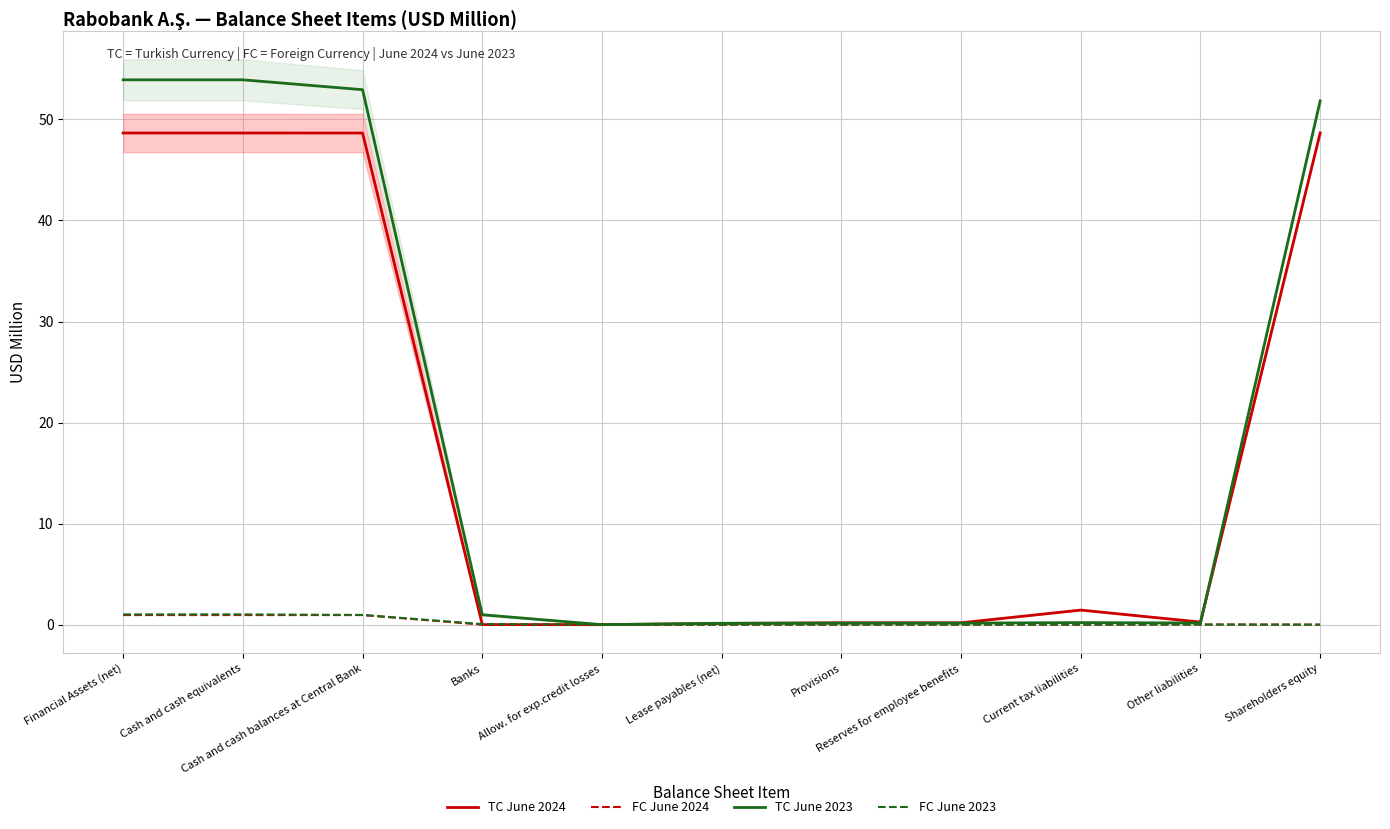

Reading left to right, transcribe all the data shown in this chart.

TC June 2024: 48.7	48.7	48.7	0.0	-0.0	0.1	0.2	0.2	1.4	0.3	48.7
FC June 2024: 0.9	0.9	0.9	0.0	-0.0	0.0	0.0	0.0	0.0	0.0	0.0
TC June 2023: 53.9	53.9	52.9	1.0	-0.0	0.1	0.2	0.2	0.2	0.2	51.8
FC June 2023: 1.0	1.0	1.0	0.1	-0.0	0.0	0.0	0.0	0.0	0.0	0.0